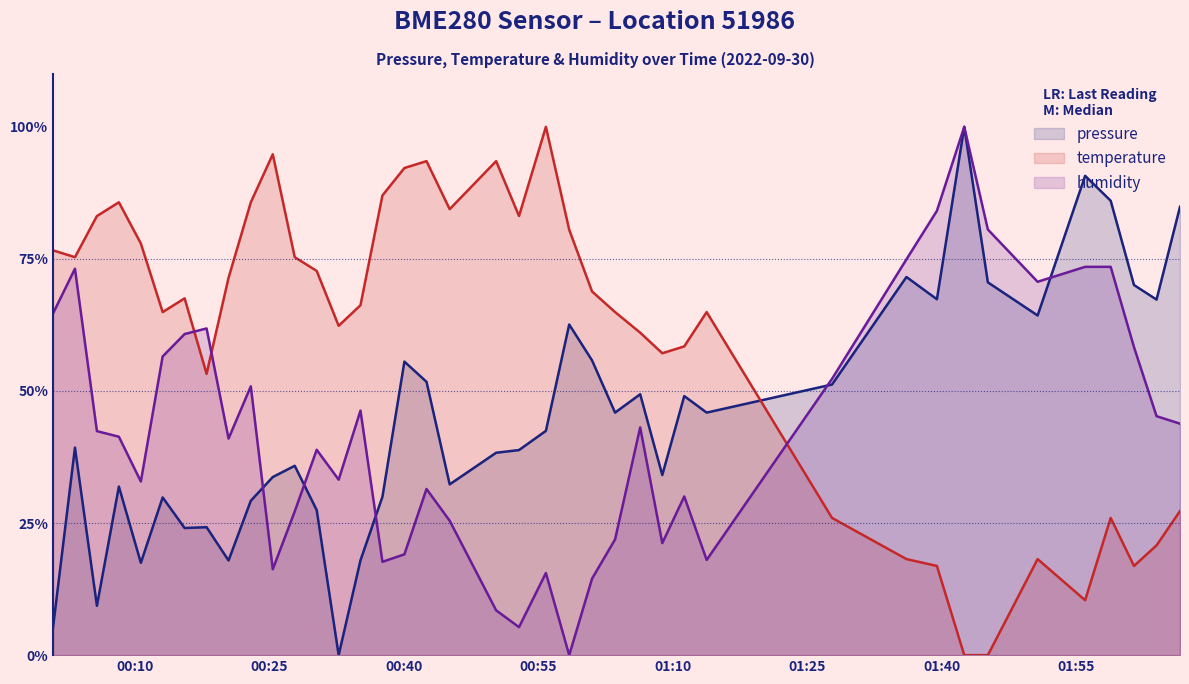

Which series has the largest total across all categories?

temperature